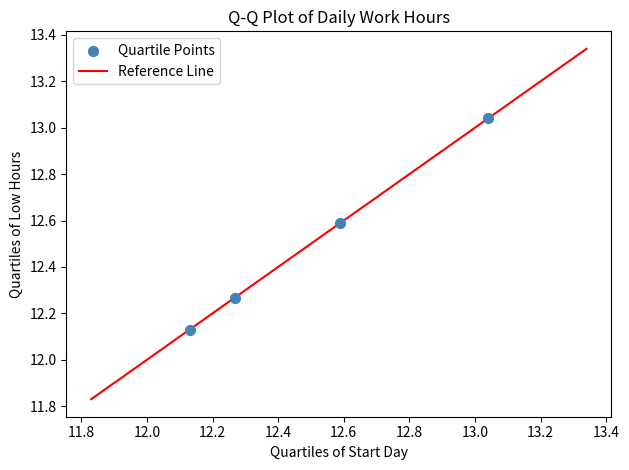

What is the average Y value?

12.5